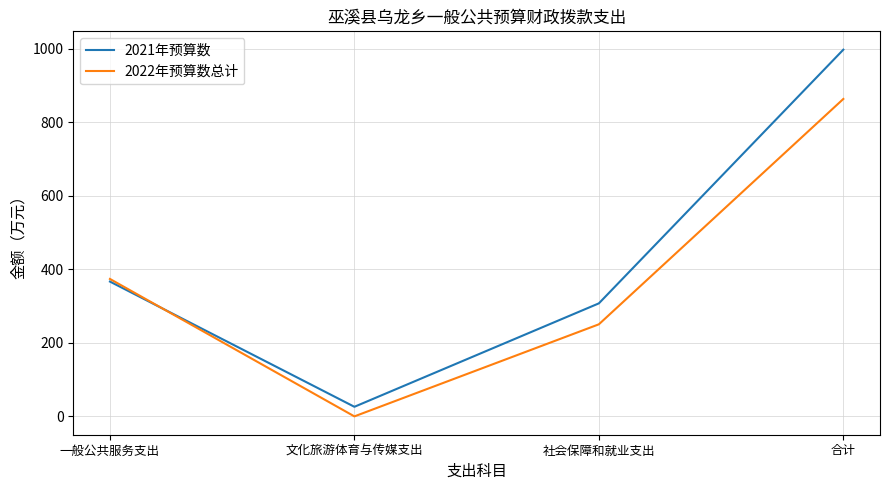

Reading left to right, extract all data points from this chart.

2021年预算数: 366.9	26.1	307.6	997.9
2022年预算数总计: 374.0	0.0	250.6	863.8